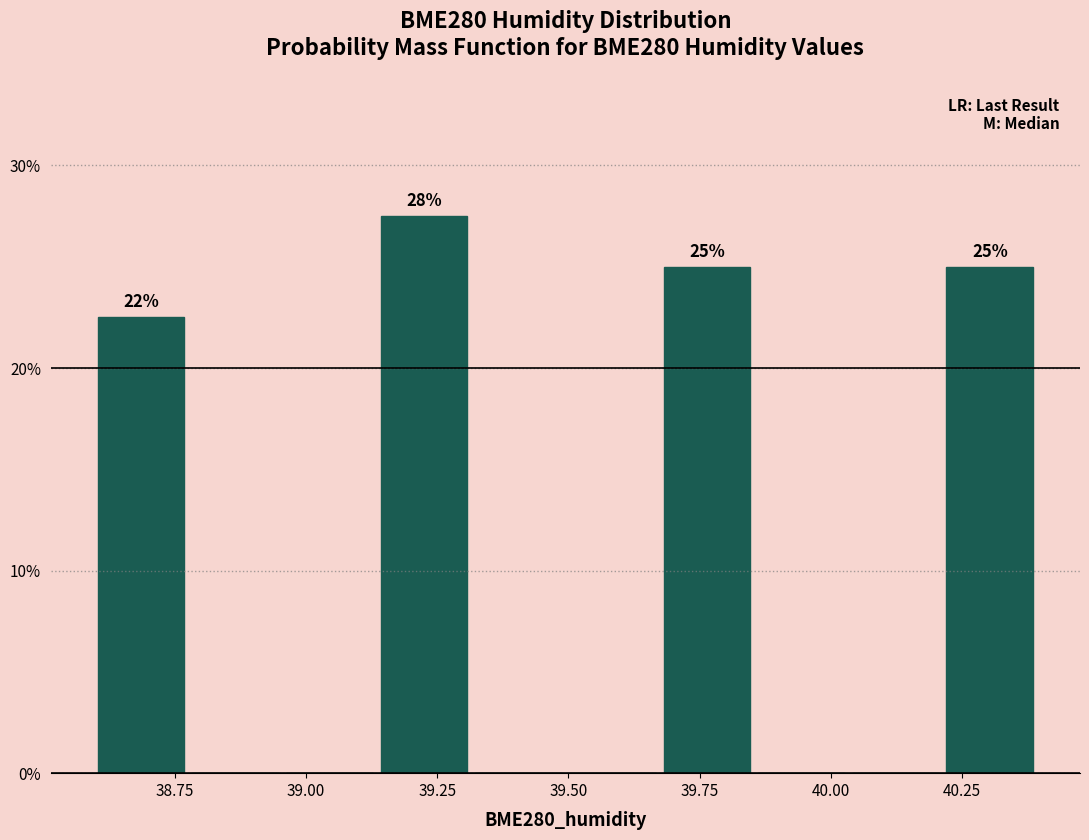

Read against the x-axis, roughly where is the centre of the tallest bar?

39.20